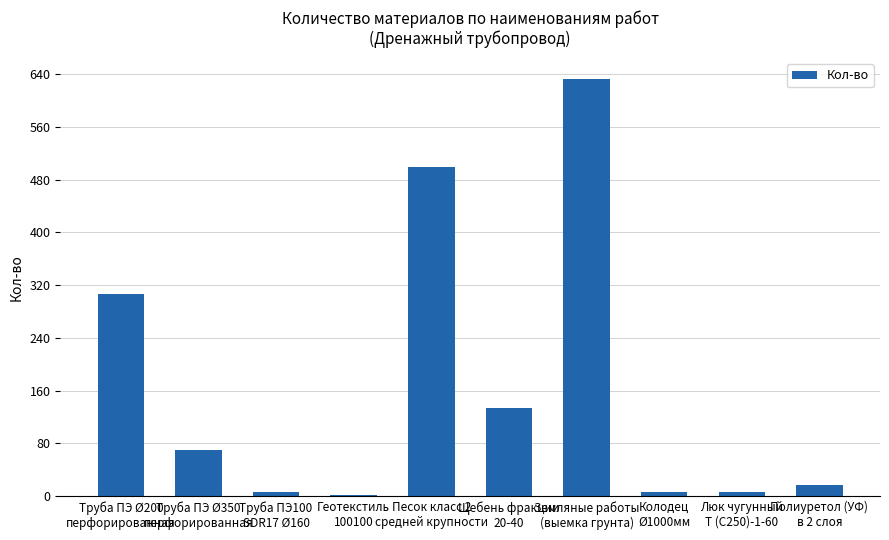

What is the sum of all values?

1679.4